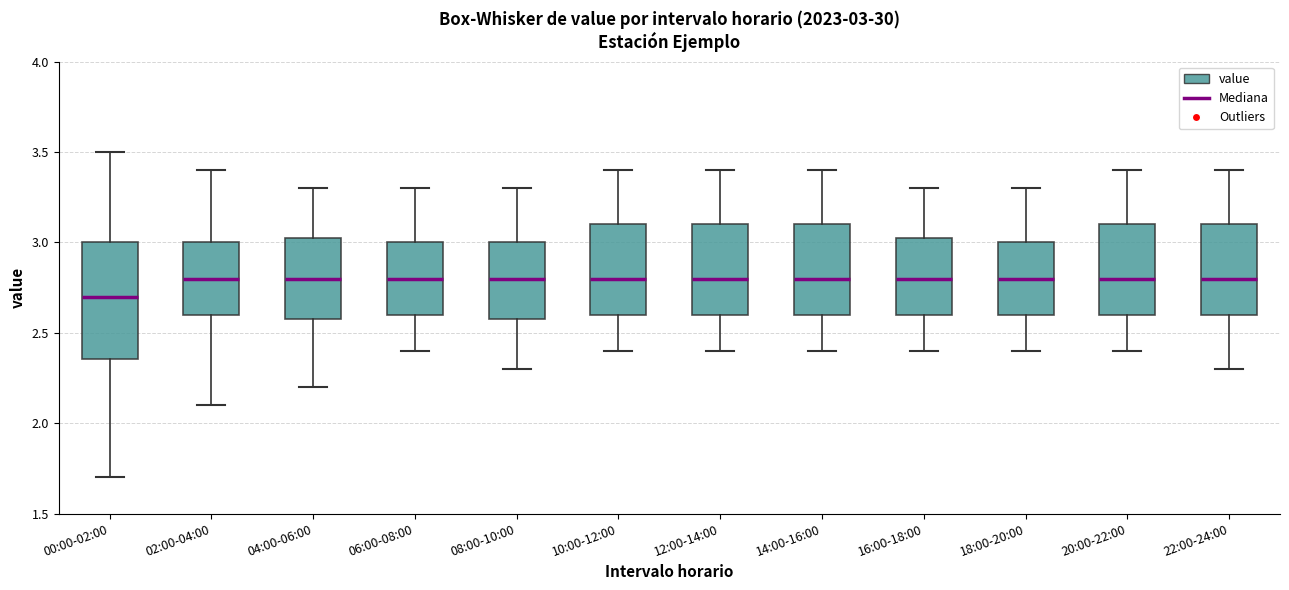

Which box has the lowest median line?

00:00-02:00